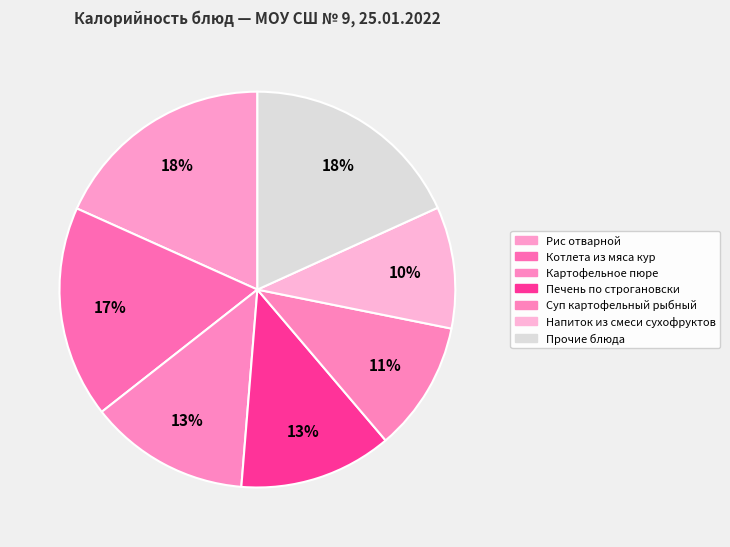

To the nearest percent, what is the average slice percentage?

14%